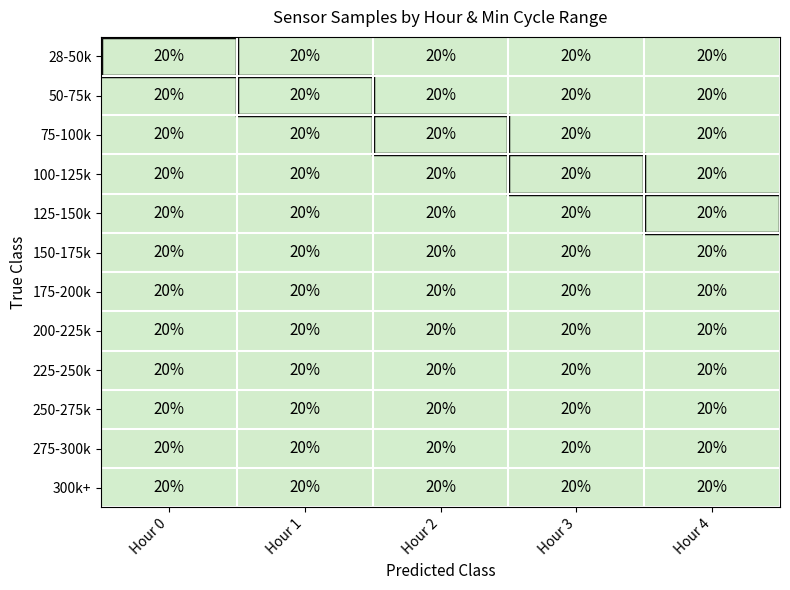

Reading right to left, extract all data points from this chart.

28-50k: Hour 4=20.0	Hour 3=20.0	Hour 2=20.0	Hour 1=20.0	Hour 0=20.0
50-75k: Hour 4=20.0	Hour 3=20.0	Hour 2=20.0	Hour 1=20.0	Hour 0=20.0
75-100k: Hour 4=20.0	Hour 3=20.0	Hour 2=20.0	Hour 1=20.0	Hour 0=20.0
100-125k: Hour 4=20.0	Hour 3=20.0	Hour 2=20.0	Hour 1=20.0	Hour 0=20.0
125-150k: Hour 4=20.0	Hour 3=20.0	Hour 2=20.0	Hour 1=20.0	Hour 0=20.0
150-175k: Hour 4=20.0	Hour 3=20.0	Hour 2=20.0	Hour 1=20.0	Hour 0=20.0
175-200k: Hour 4=20.0	Hour 3=20.0	Hour 2=20.0	Hour 1=20.0	Hour 0=20.0
200-225k: Hour 4=20.0	Hour 3=20.0	Hour 2=20.0	Hour 1=20.0	Hour 0=20.0
225-250k: Hour 4=20.0	Hour 3=20.0	Hour 2=20.0	Hour 1=20.0	Hour 0=20.0
250-275k: Hour 4=20.0	Hour 3=20.0	Hour 2=20.0	Hour 1=20.0	Hour 0=20.0
275-300k: Hour 4=20.0	Hour 3=20.0	Hour 2=20.0	Hour 1=20.0	Hour 0=20.0
300k+: Hour 4=20.0	Hour 3=20.0	Hour 2=20.0	Hour 1=20.0	Hour 0=20.0